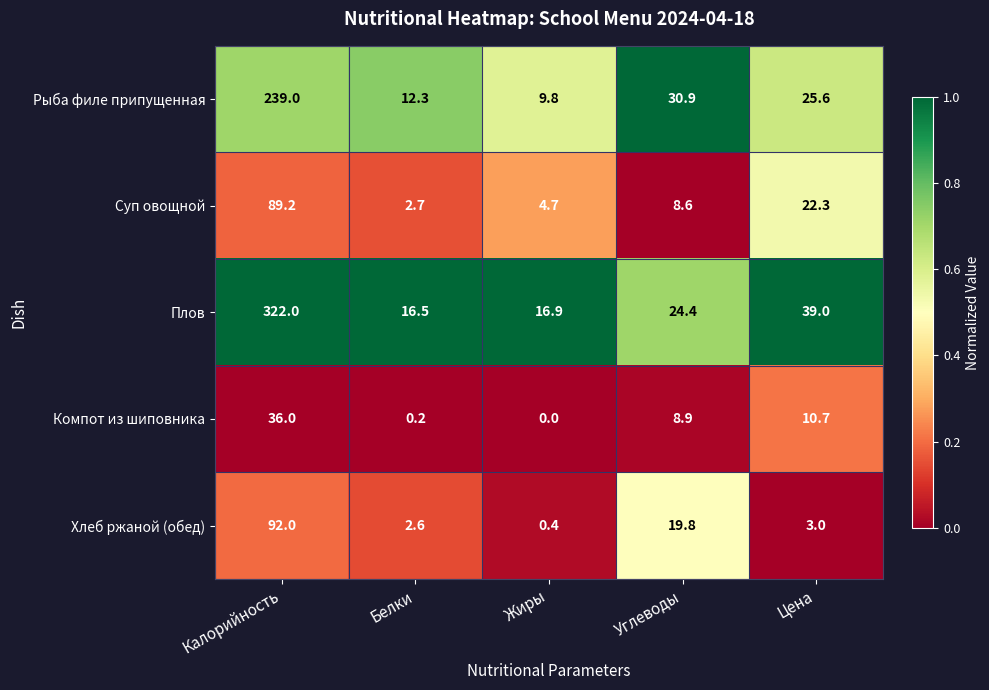

Reading right to left, what are all the values shown in this chart?

Рыба филе припущенная: Цена=25.6	Углеводы=30.9	Жиры=9.8	Белки=12.3	Калорийность=239.0
Суп овощной: Цена=22.3	Углеводы=8.6	Жиры=4.7	Белки=2.7	Калорийность=89.2
Плов: Цена=39.0	Углеводы=24.4	Жиры=16.9	Белки=16.5	Калорийность=322.0
Компот из шиповника: Цена=10.7	Углеводы=8.9	Жиры=0.0	Белки=0.2	Калорийность=36.0
Хлеб ржаной (обед): Цена=3.0	Углеводы=19.8	Жиры=0.4	Белки=2.6	Калорийность=92.0